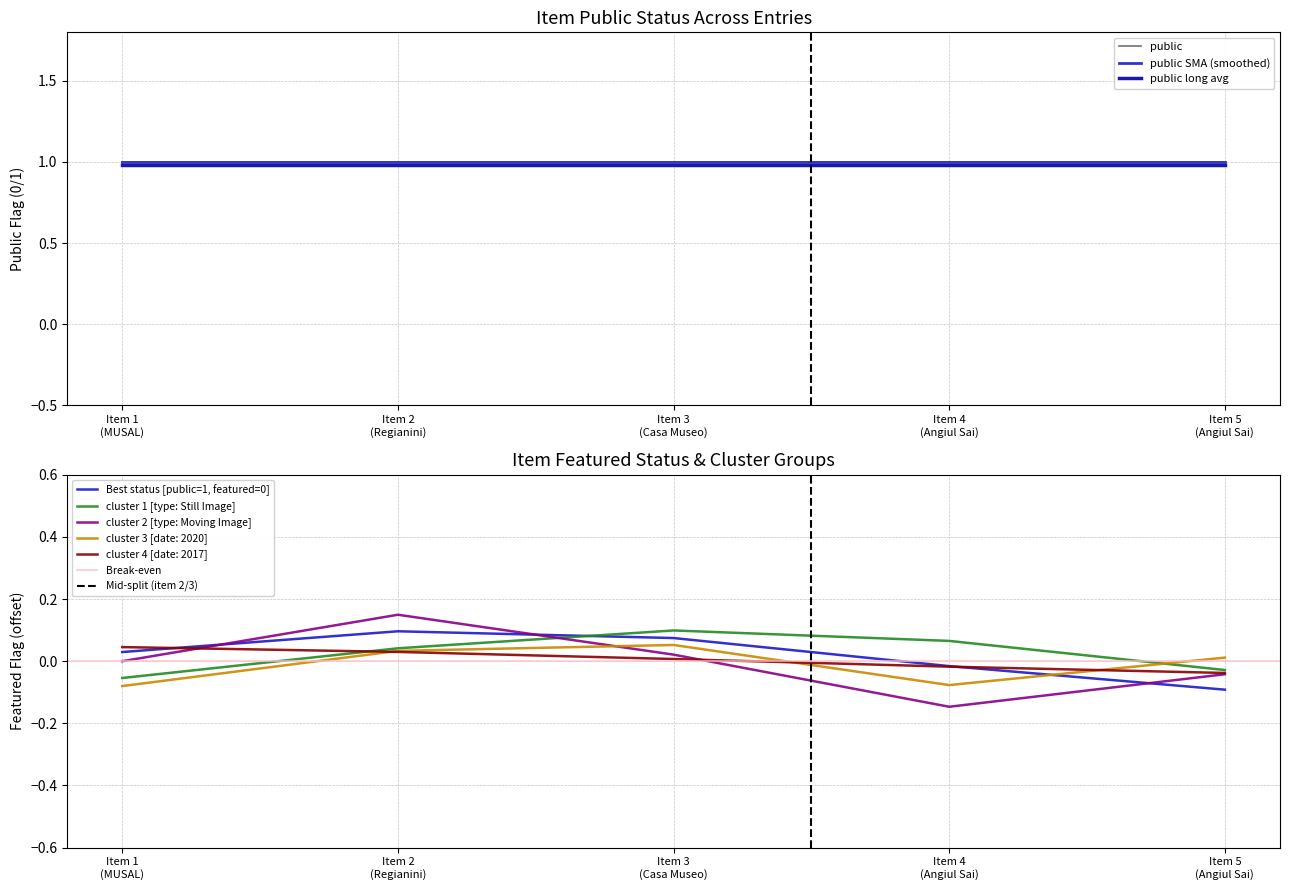

What is the sum of all public values?

5